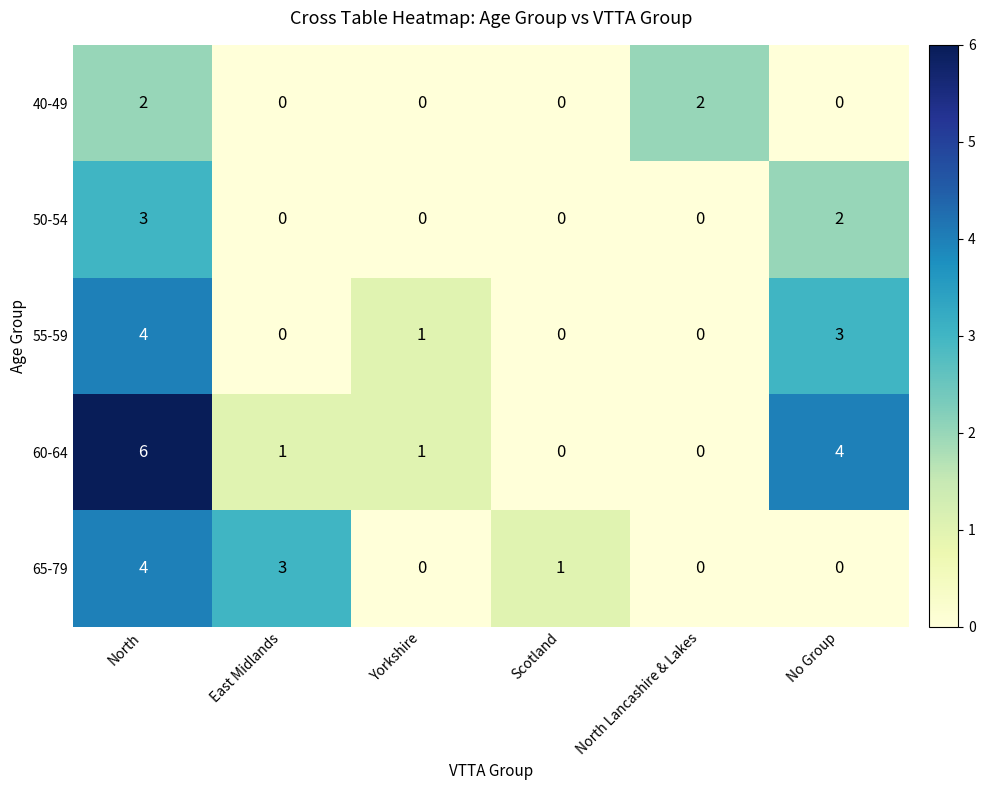

Which series has the largest range (max minus min)?

60-64